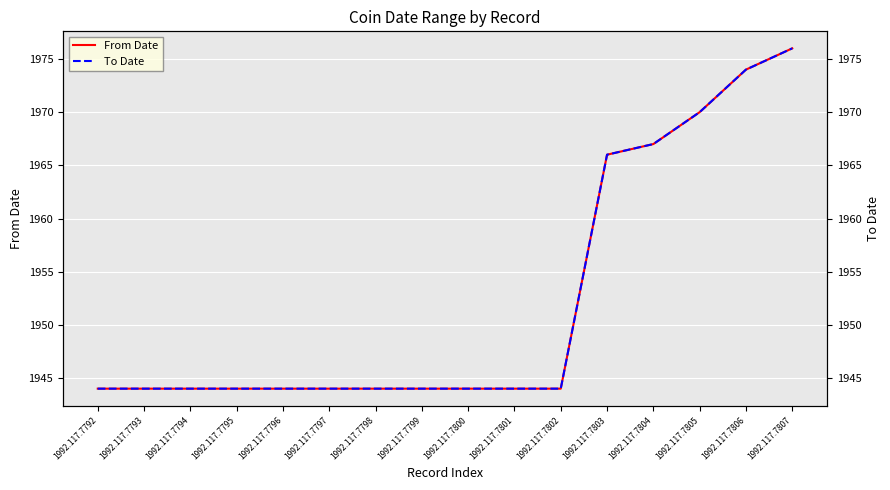

Between 1992.117.7803 and 1992.117.7802, which is larger?

1992.117.7803